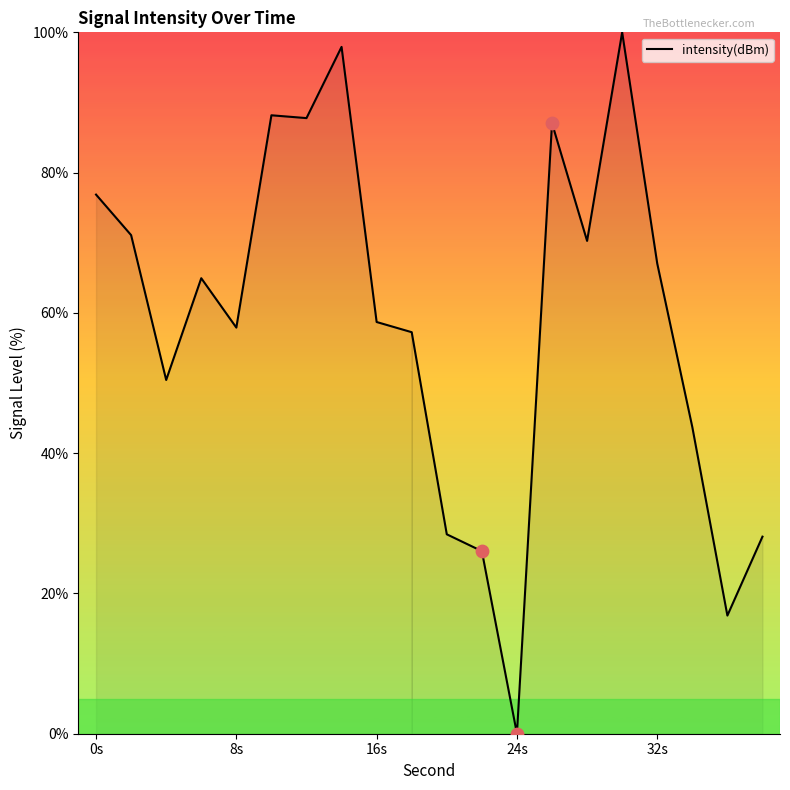

What is the greatest value displayed?

100.0